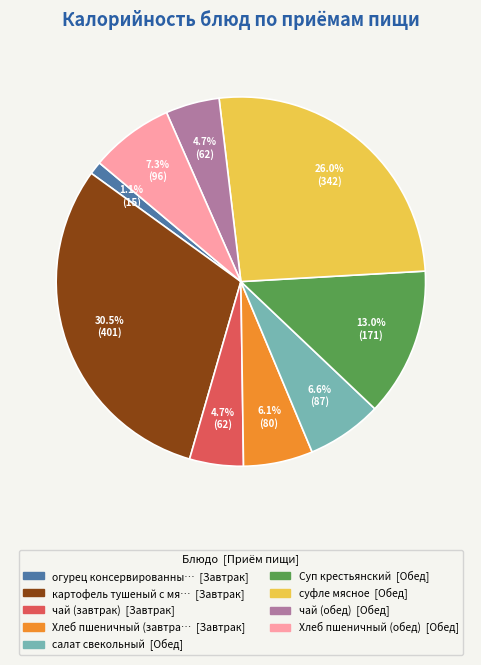

Does any single category account for the majority?

No